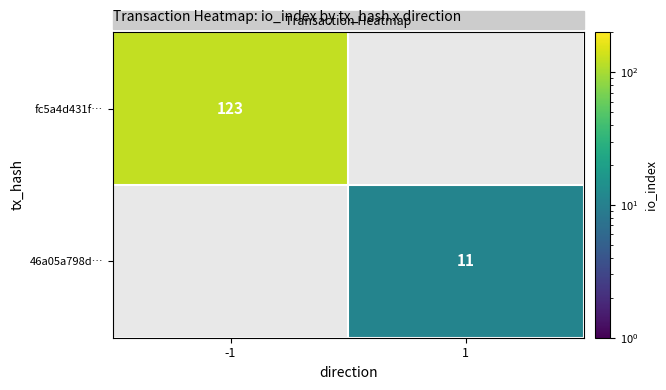

The value of 46a05a798d… at 1 is 7. True or false?

False